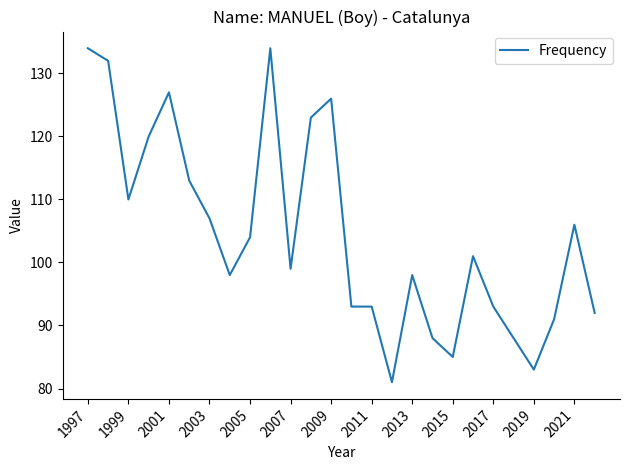

What is the sum of all values?

2719